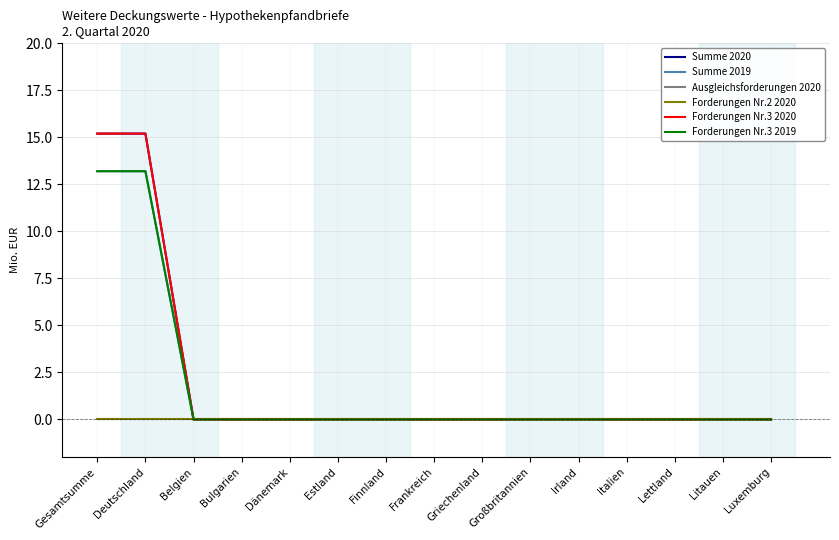

Does the chart display data point markers on the line(s)?

No